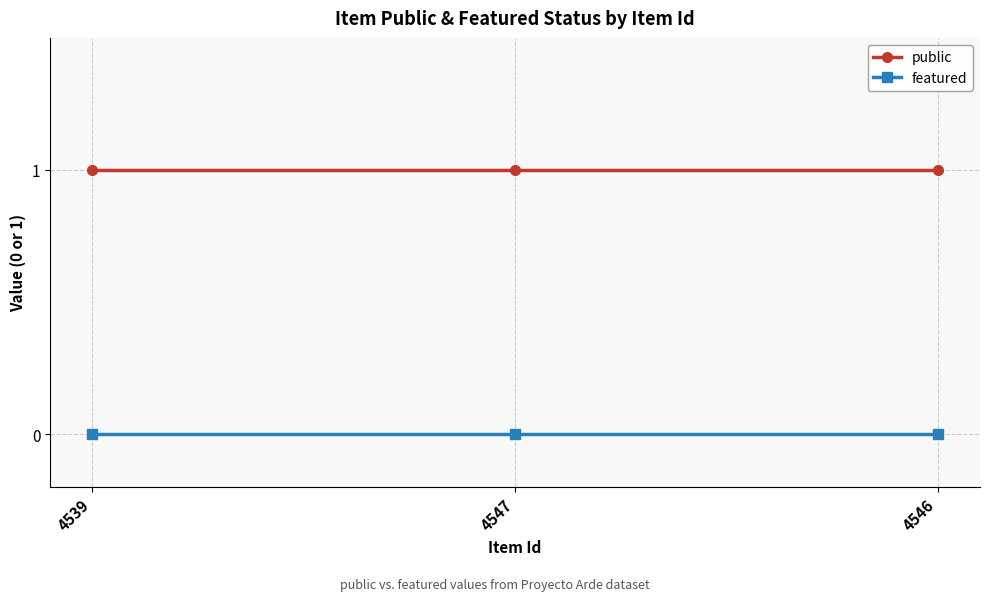

What is the label of the 2nd point from the left?

4547